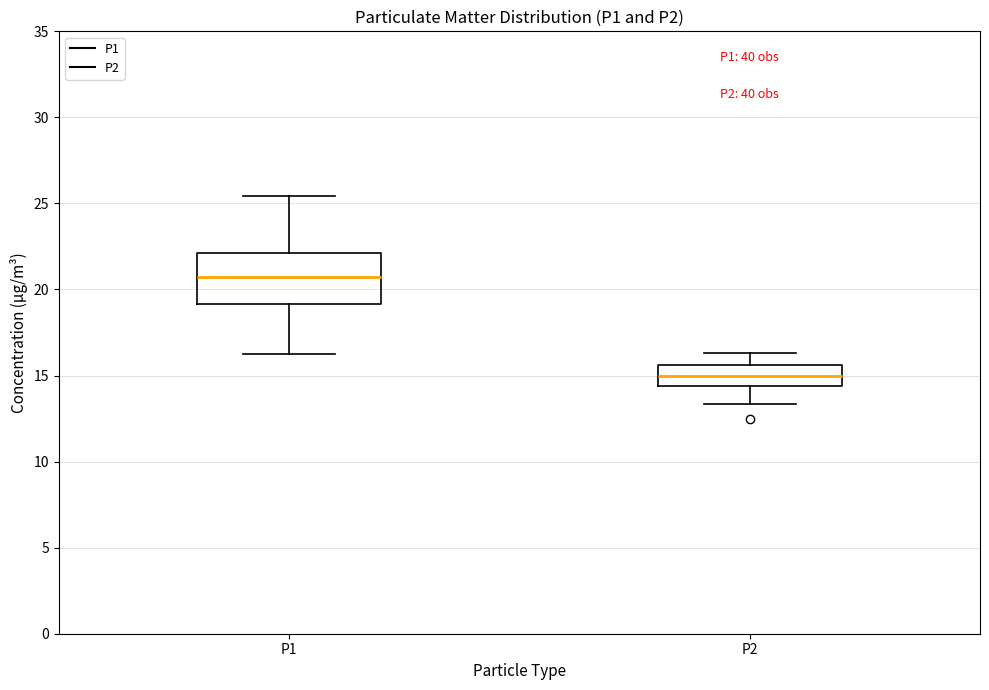

Which box has the highest median line?

P1